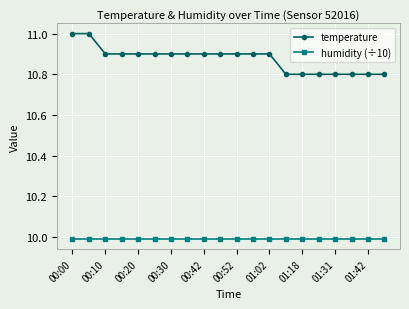

True or false: humidity (÷10) and temperature intersect in this chart.

False